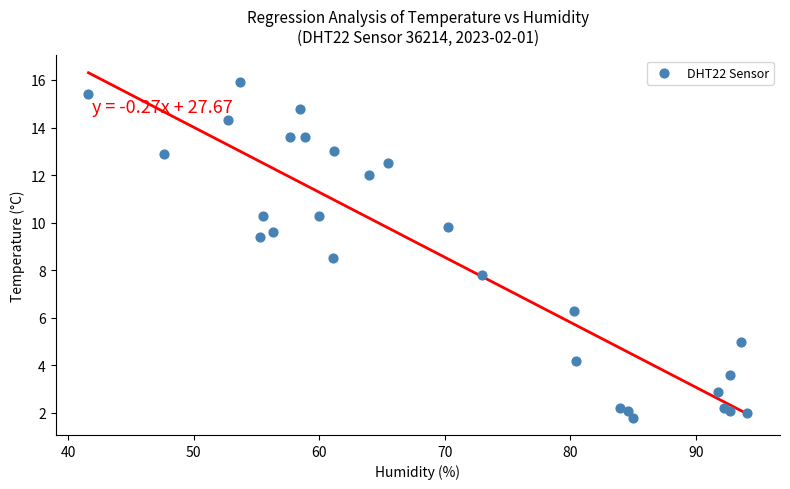

What Y value in the scatter plot is closest to 8?

7.8